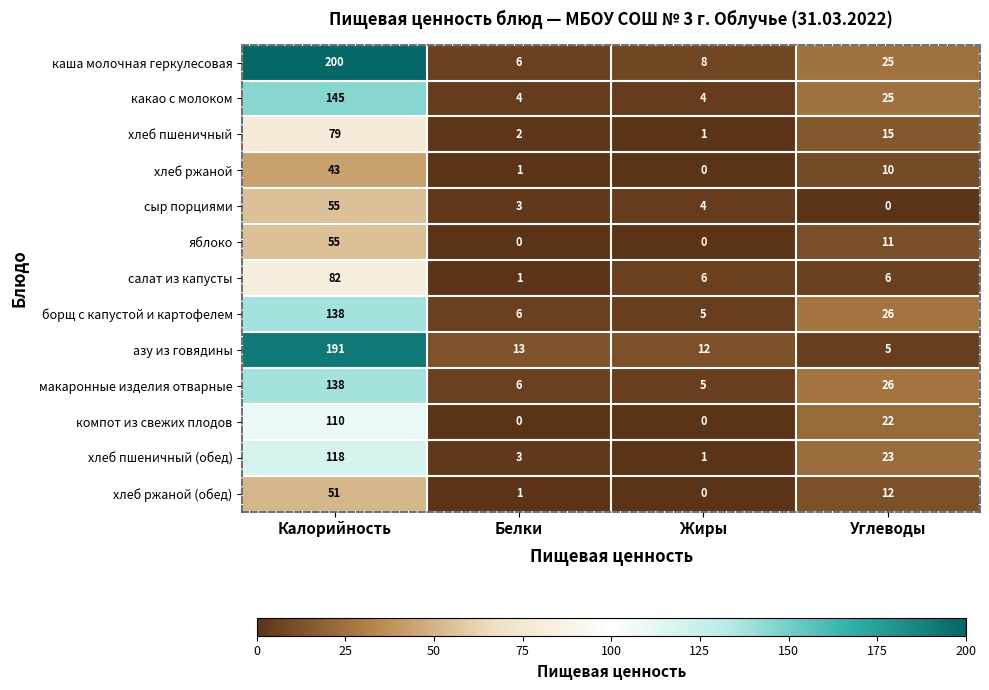

The value of борщ с капустой и картофелем at Калорийность is 138. True or false?

True